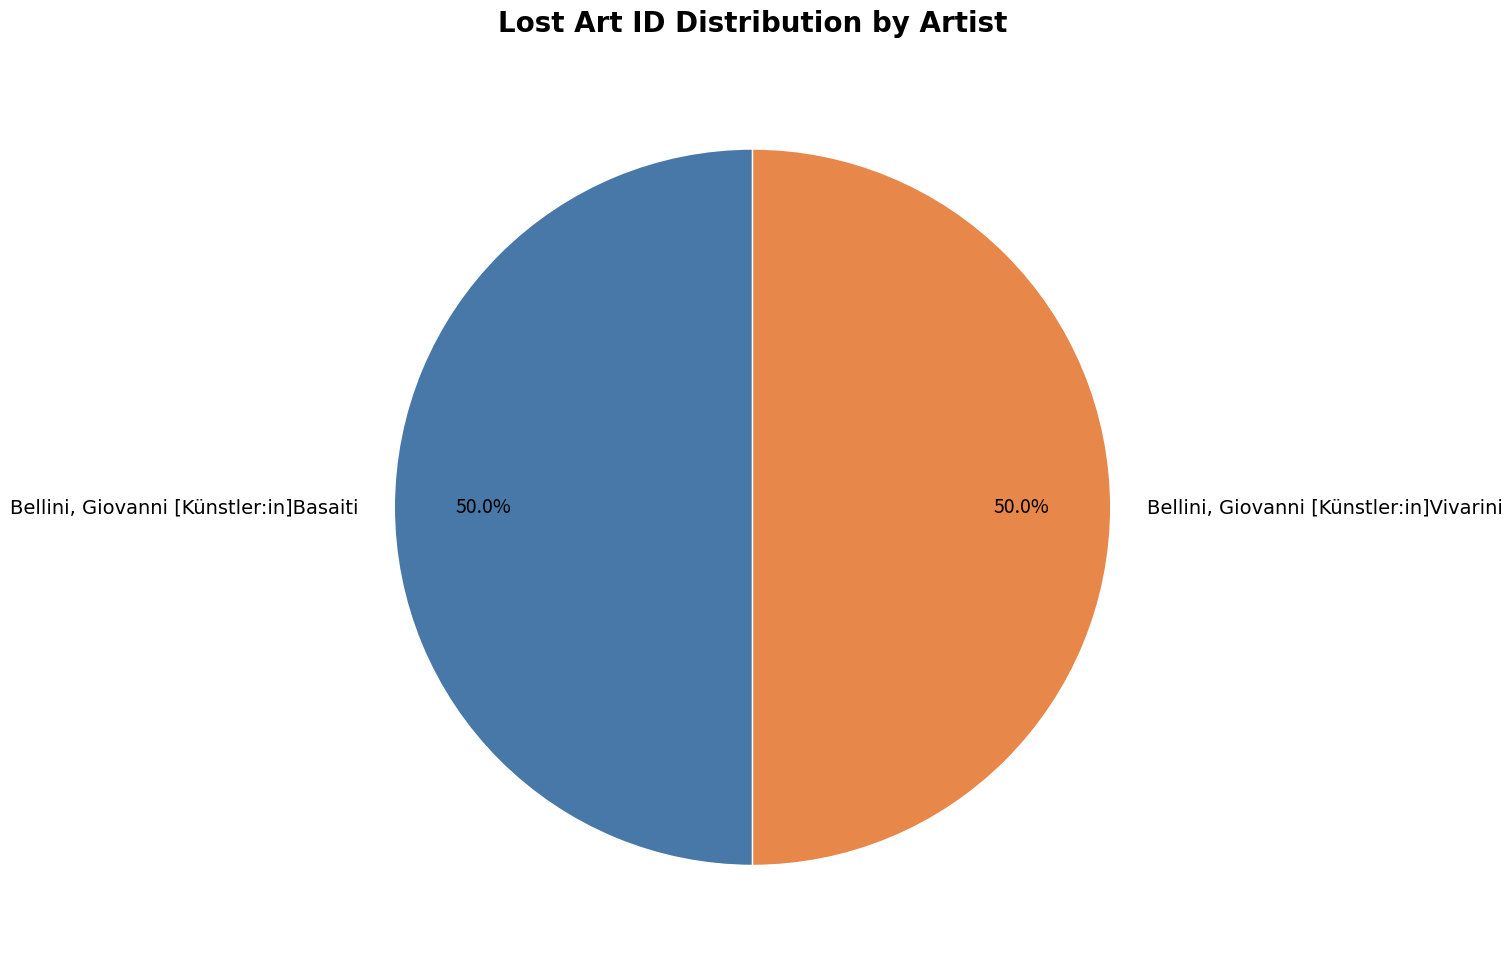

To the nearest percent, what percentage of the pie is Bellini, Giovanni [Künstler:in]Vivarini?

50%